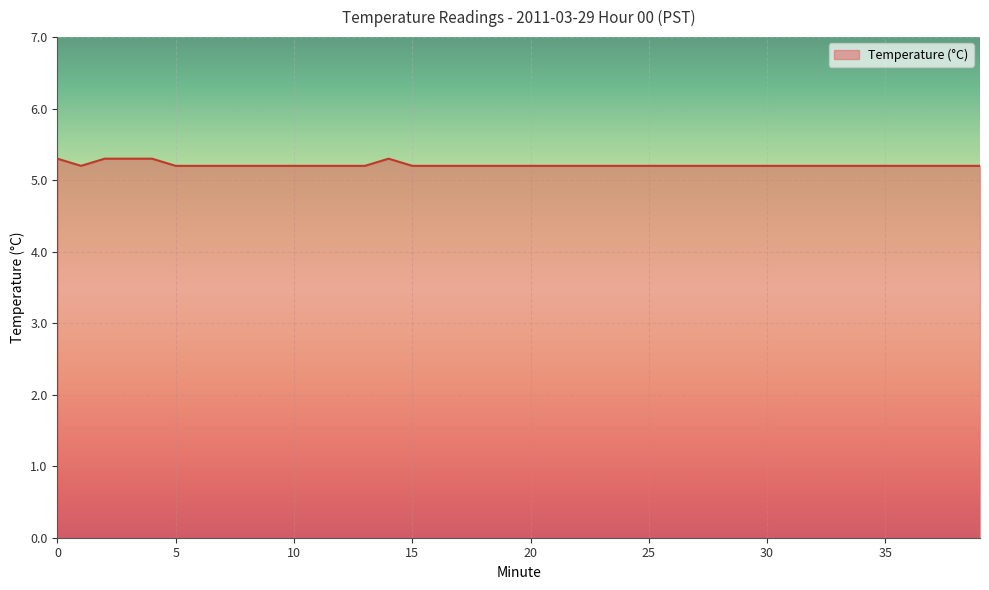

What is the greatest value displayed?

5.3